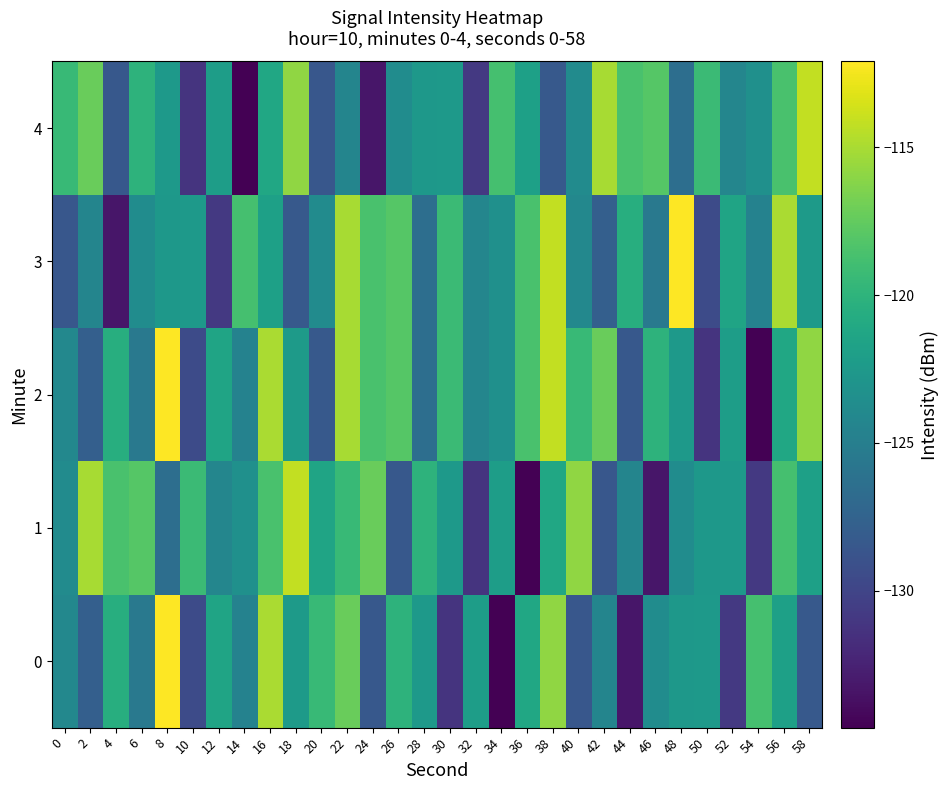

List the series in order of their peak value, highest first.

0, 2, 3, 1, 4